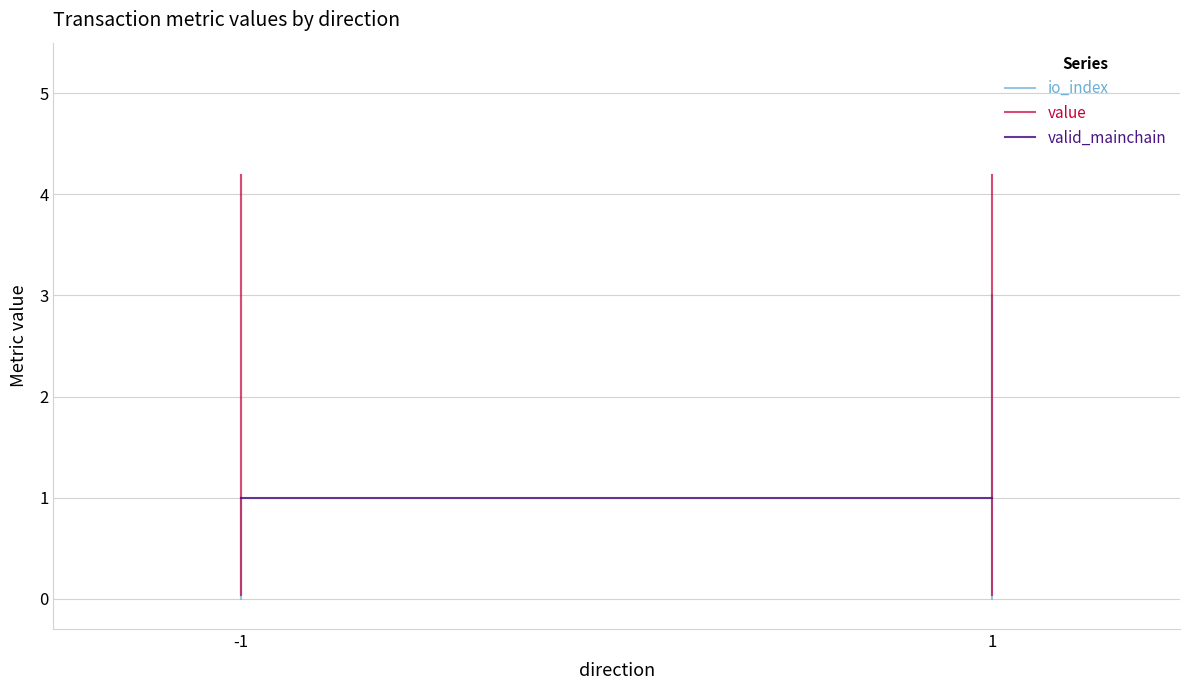

True or false: valid_mainchain has a value of 1.0 at 1.

True